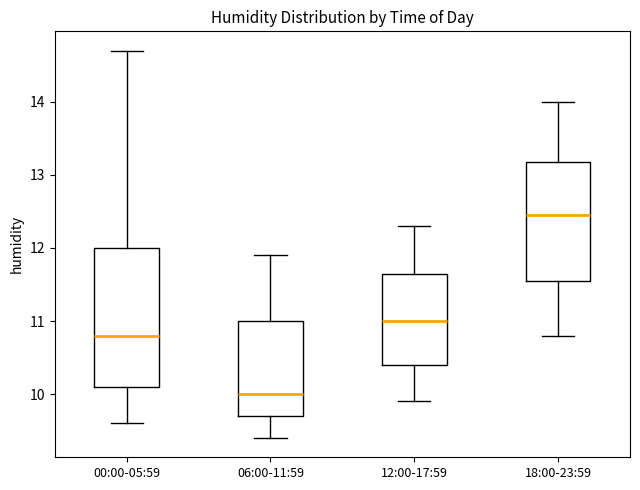

Reading left to right, read every box against the y-axis: the position of its median line, the range the box covers, and the ends of its whiskers. The values are not printed on the chart, so give them approximately, as read against the axis.

00:00-05:59: median 10.8, box 10.1 to 12.0, whiskers 9.6 to 14.7
06:00-11:59: median 10.0, box 9.7 to 11.0, whiskers 9.4 to 11.9
12:00-17:59: median 11.0, box 10.4 to 11.7, whiskers 9.9 to 12.3
18:00-23:59: median 12.5, box 11.6 to 13.2, whiskers 10.8 to 14.0